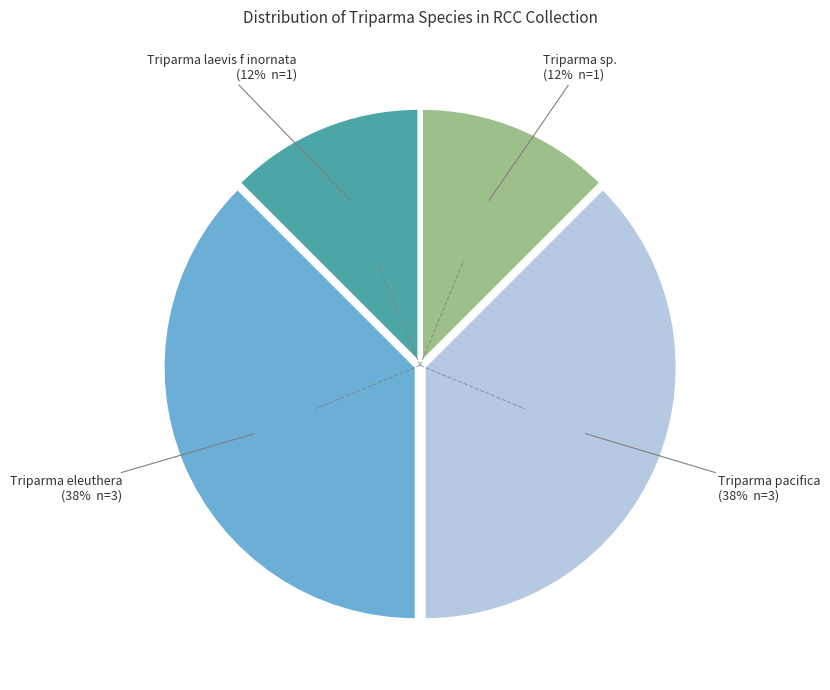

Is there any slice that represents more than half of the pie?

No